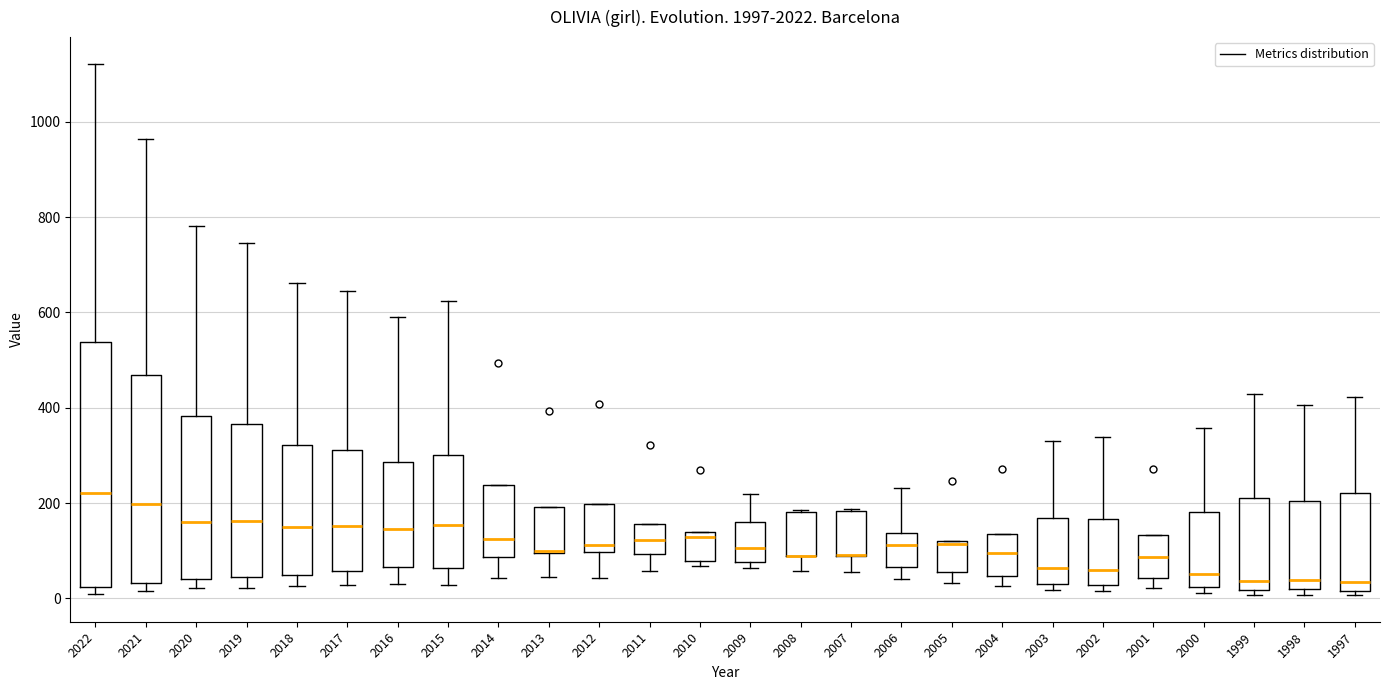

Which box is the tallest, from its lower edge to its upper edge?

2022